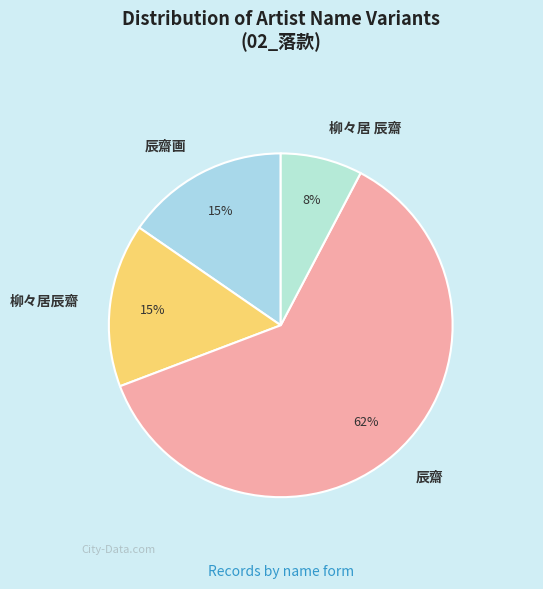

Approximately how many times larger is the value at 柳々居 辰齋 compared to 辰齋画?

0.5